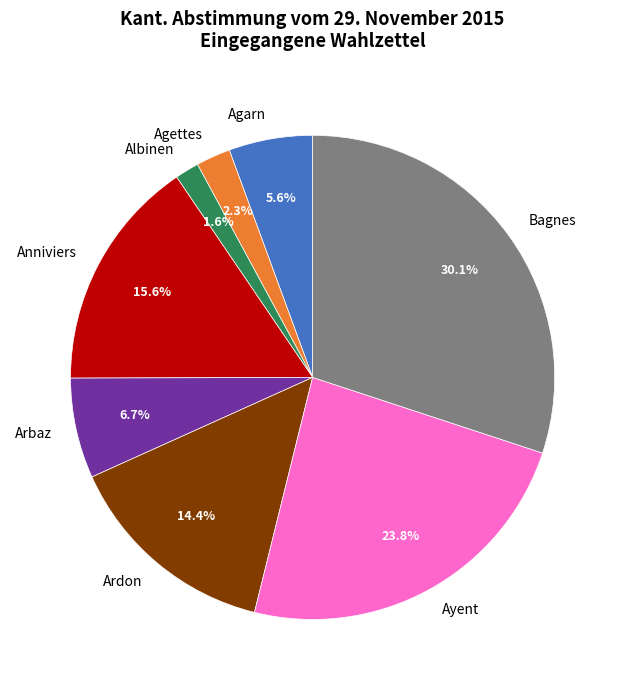

What is the smallest slice in the pie chart?

Albinen